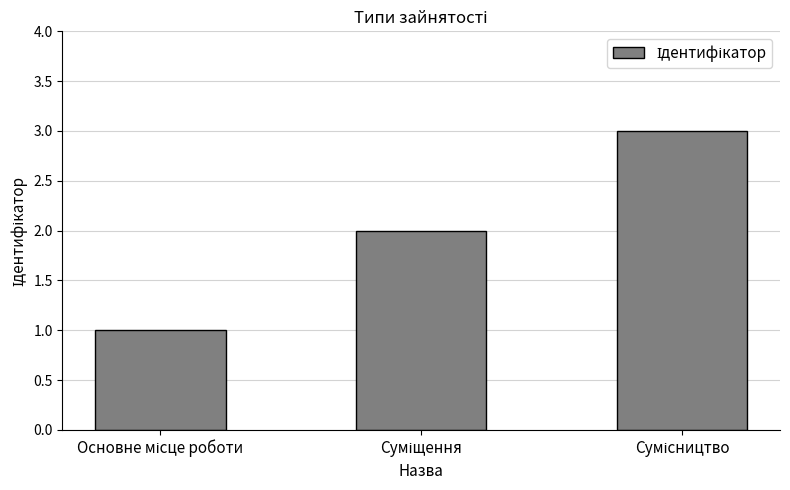

What is the maximum value shown in the chart?

3